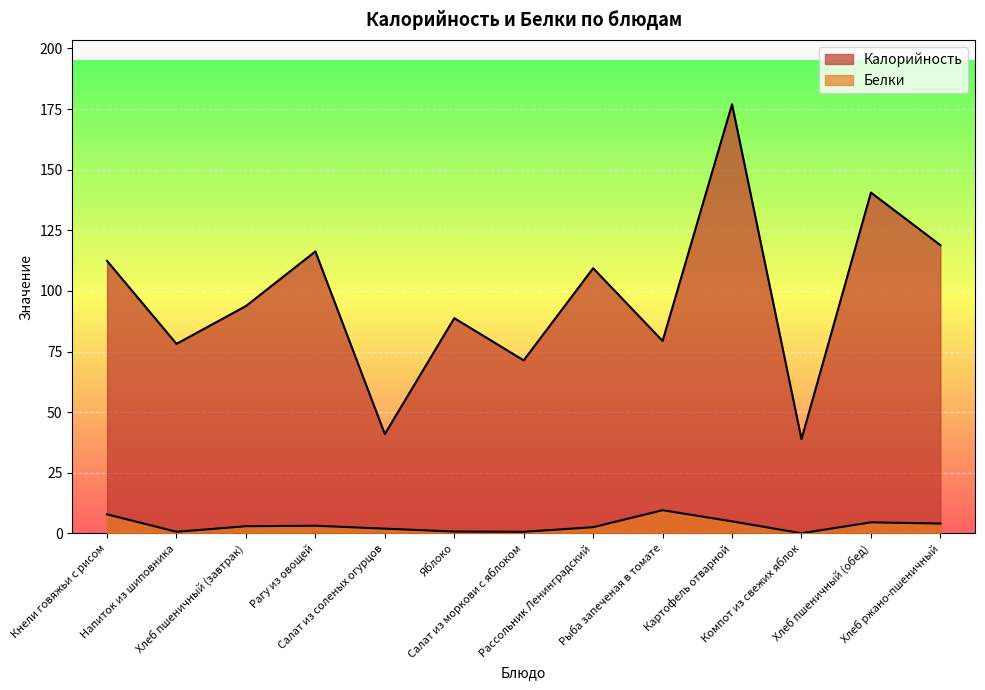

List the labels in order of Калорийность value, largest first.

Картофель отварной, Хлеб пшеничный (обед), Хлеб ржано-пшеничный, Рагу из овощей, Кнели говяжьи с рисом, Рассольник Ленинградский, Хлеб пшеничный (завтрак), Яблоко, Рыба запеченая в томате, Напиток из шиповника, Салат из моркови с яблоком, Салат из соленых огурцов, Компот из свежих яблок